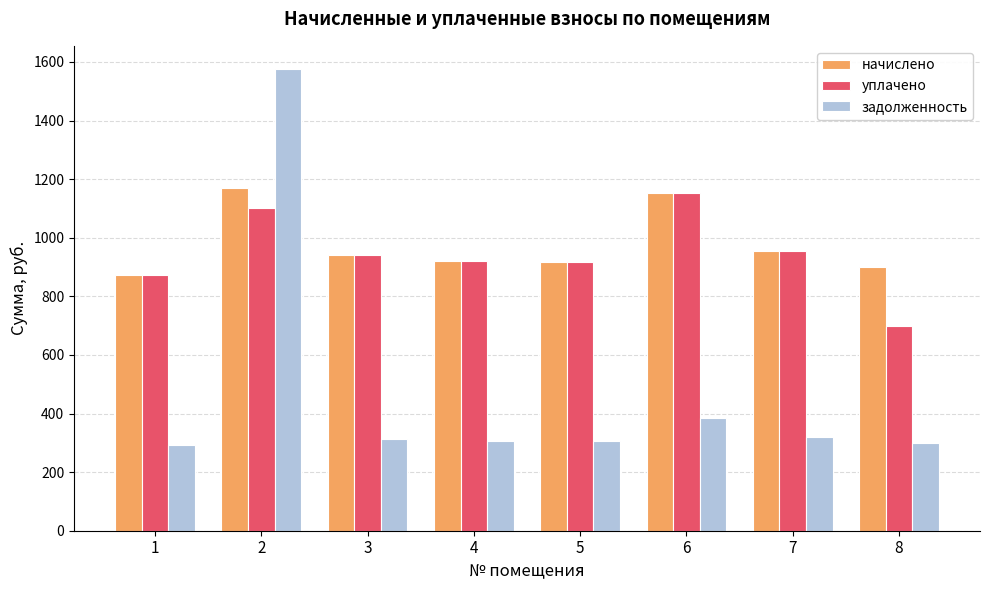

Which series has the largest total across all categories?

начислено